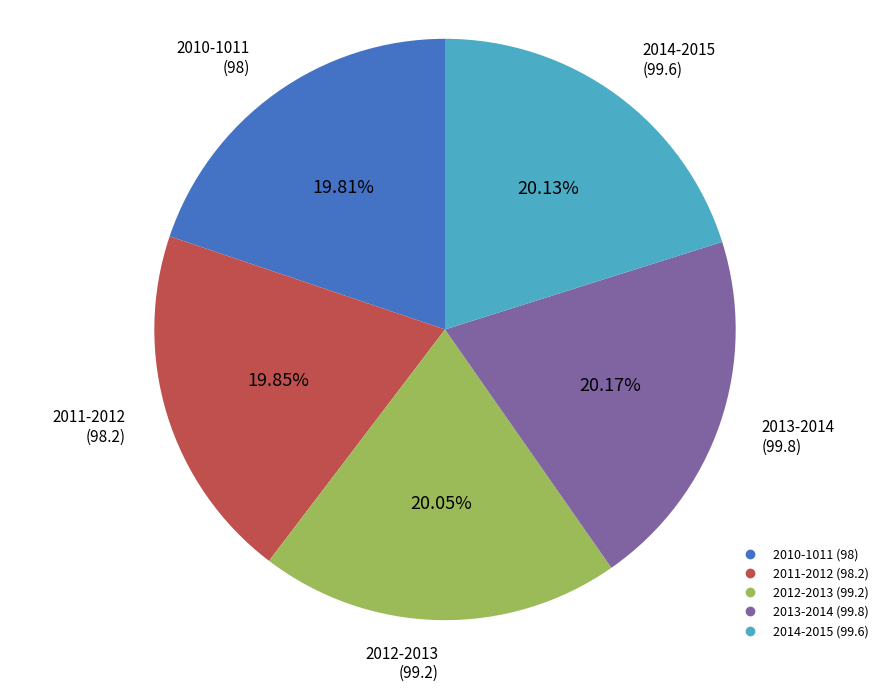

True or false: 2014-2015 accounts for 20% of the total.

True